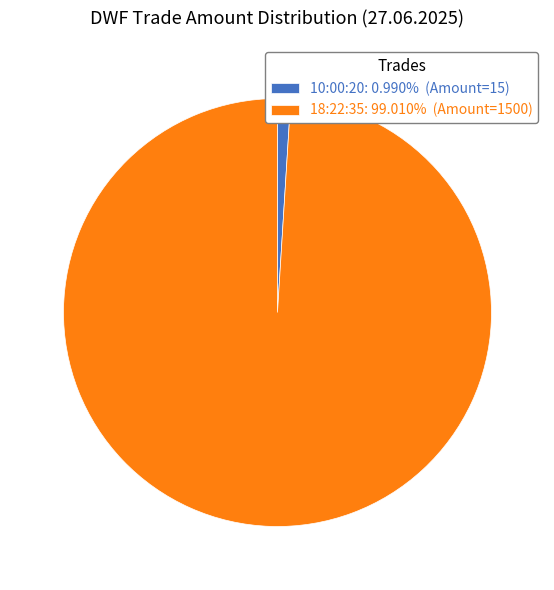

True or false: 10:00:20 accounts for 1% of the total.

True